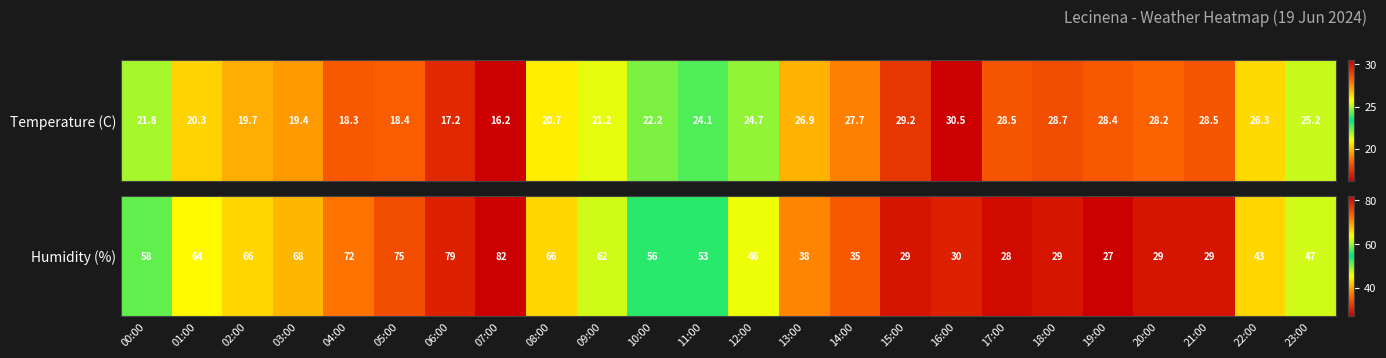

True or false: the data shows 38 at 19:00.

False